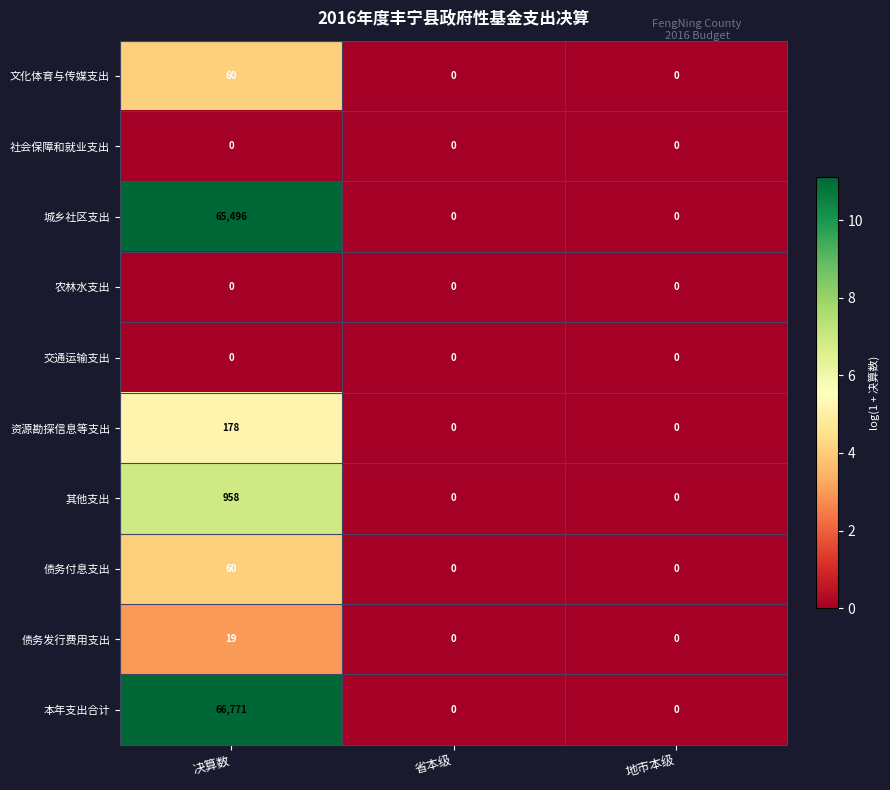

How many positive values does the 债务发行费用支出 series have?

1